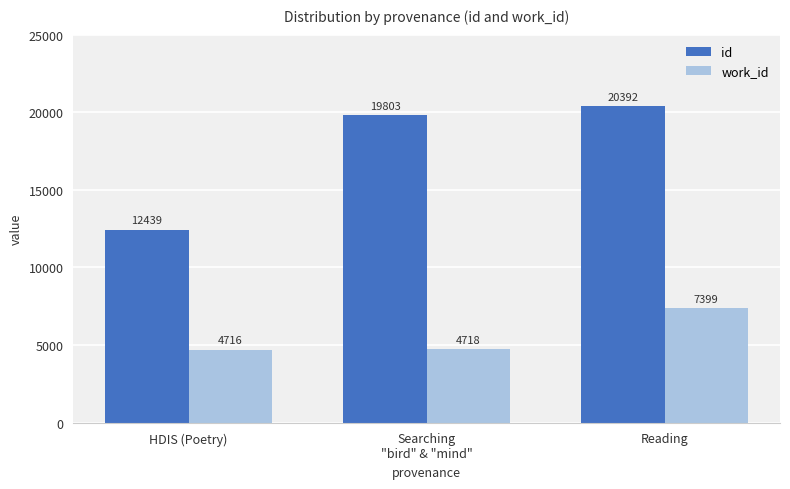

Is the value of id at Reading greater than the value of work_id at Reading?

Yes